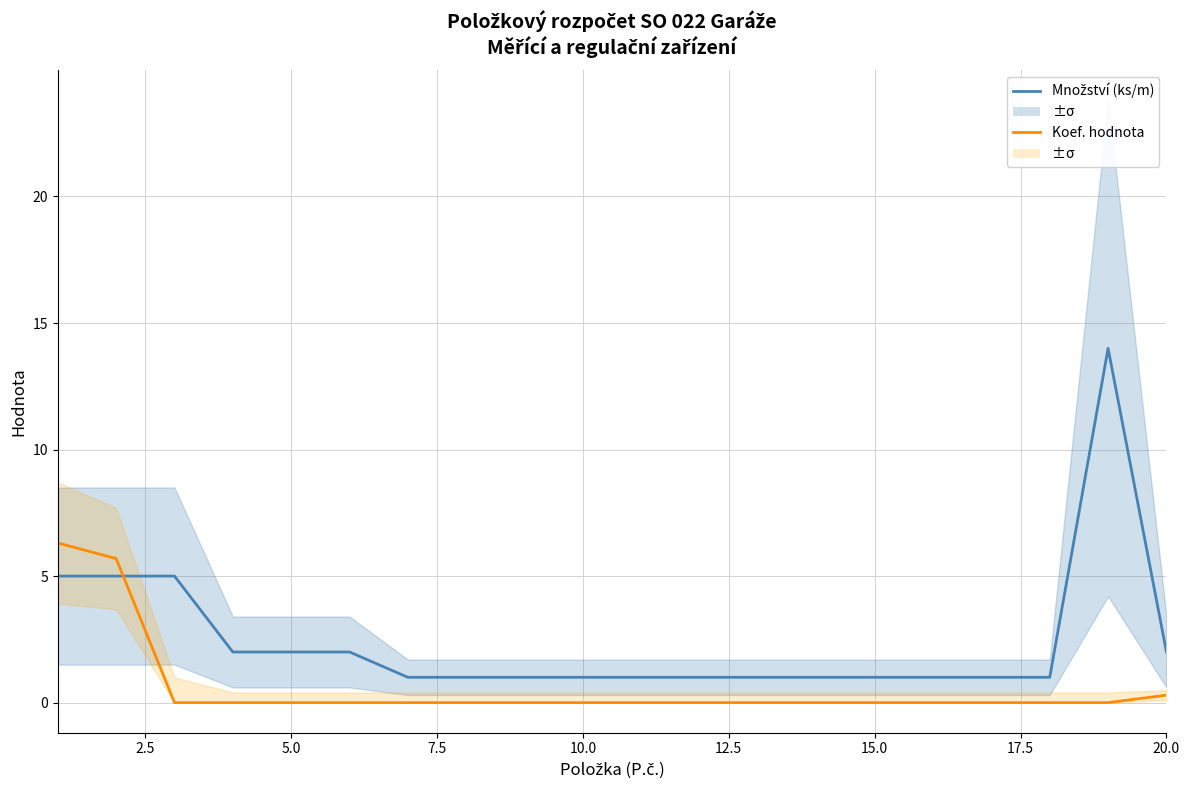

How many lines are shown in the chart?

2